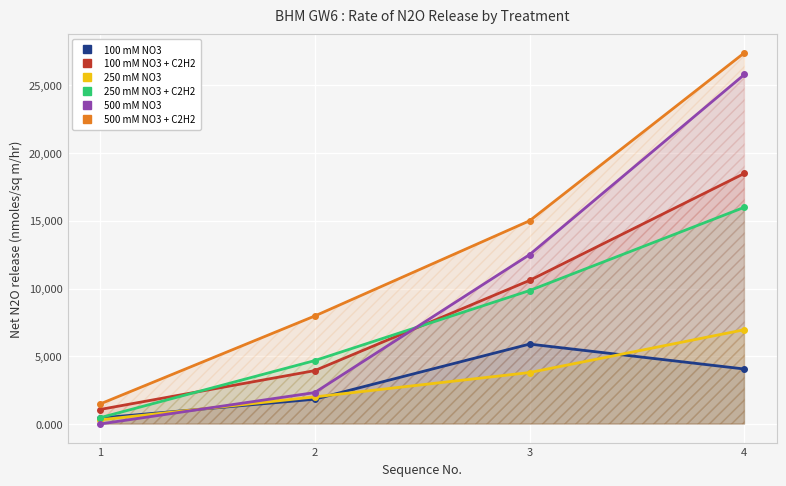

True or false: 250 mM NO3 has a value of 6960.0 at 4.

True